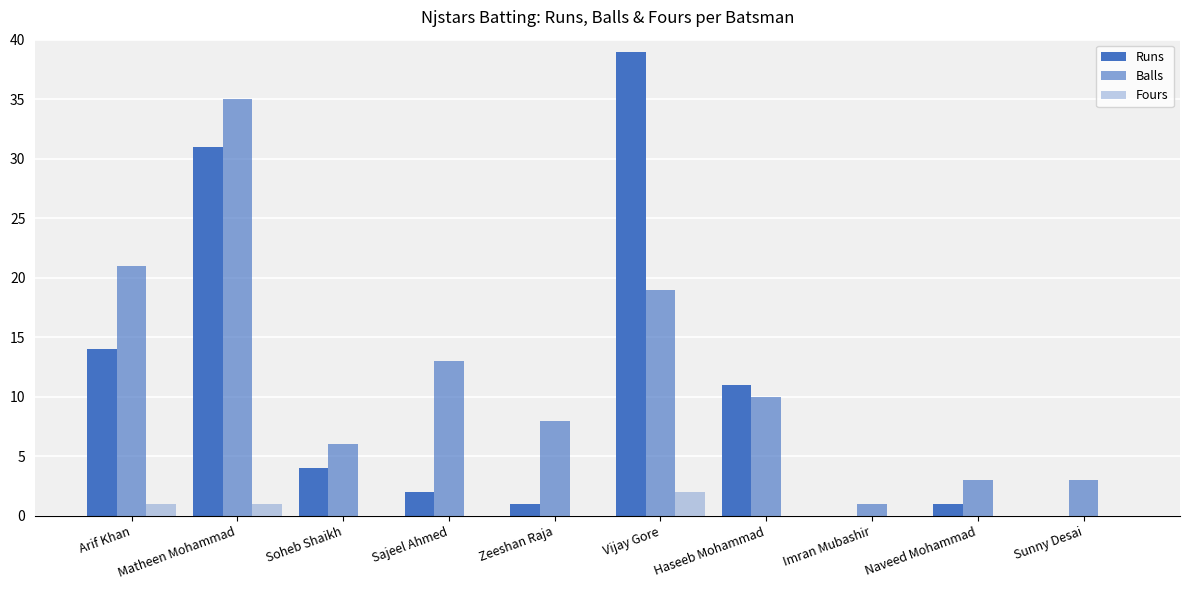

Count the number of categories in the chart.

10